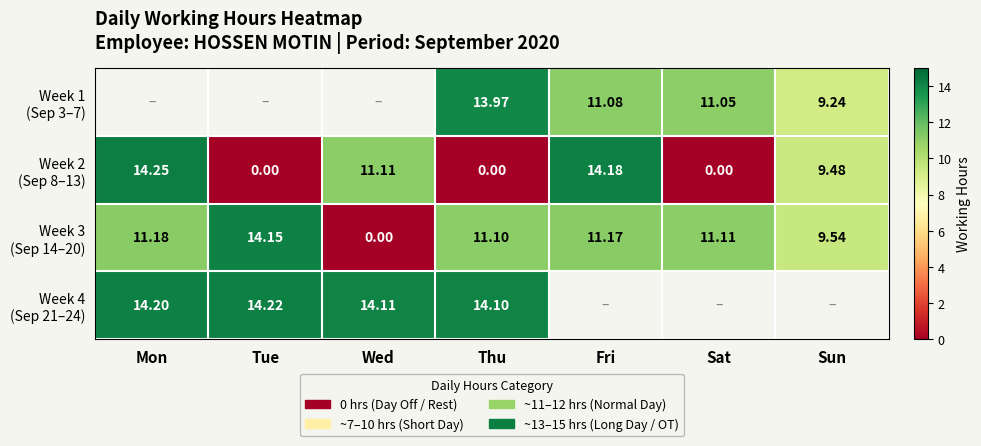

At which label is Week 4 (Sep 21–24) closest to 14?

Thu